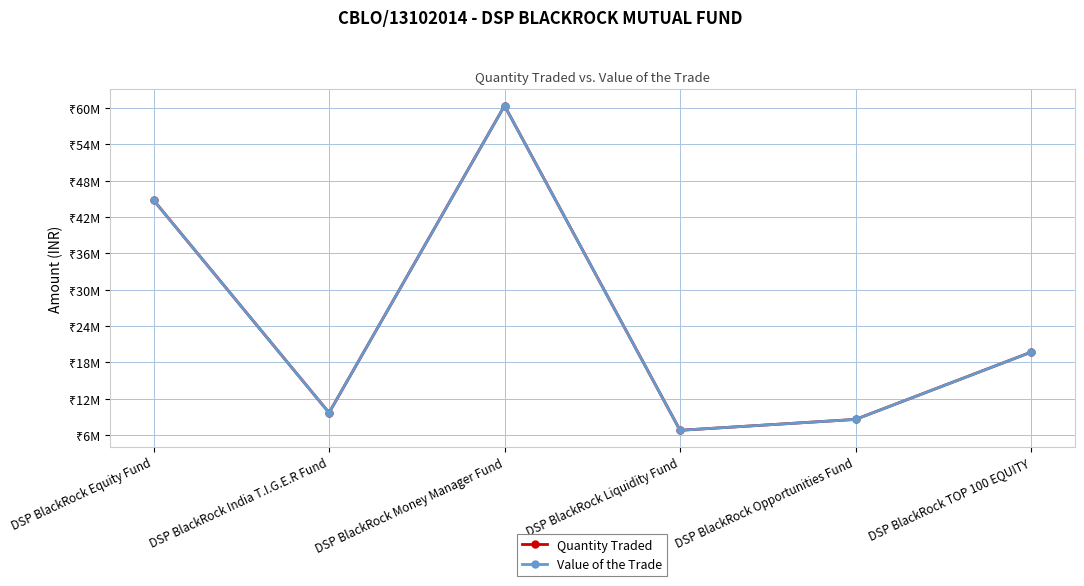

Does the chart have visible grid lines?

Yes